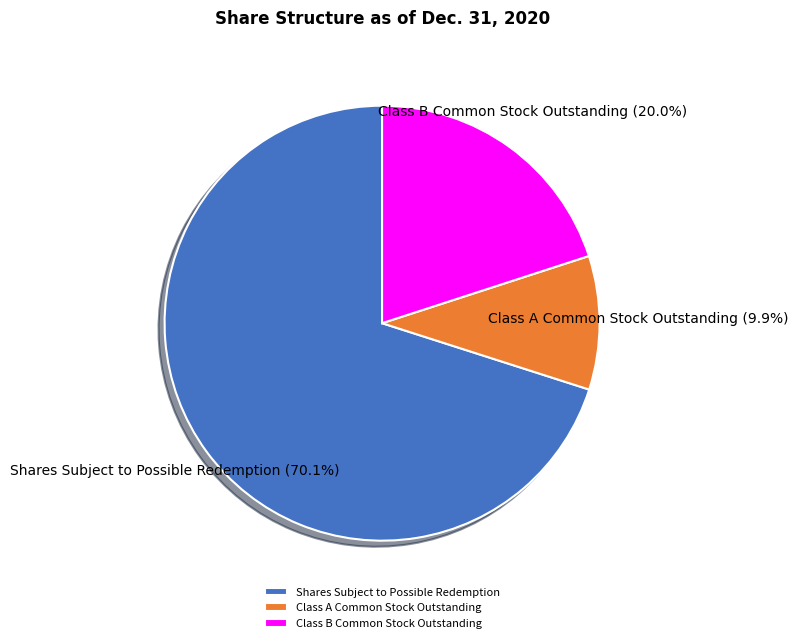

Is it true that Class A Common Stock Outstanding is 10% of the pie?

True